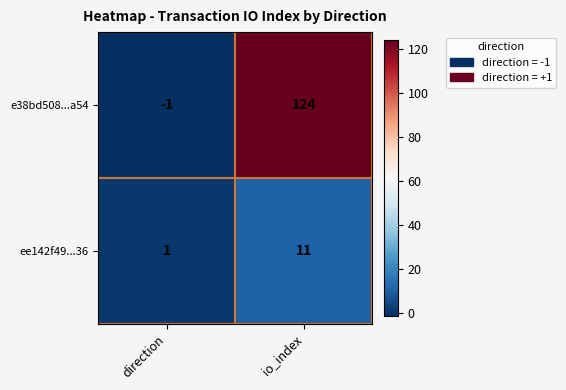

Which series has the widest spread of values?

e38bd508...a54